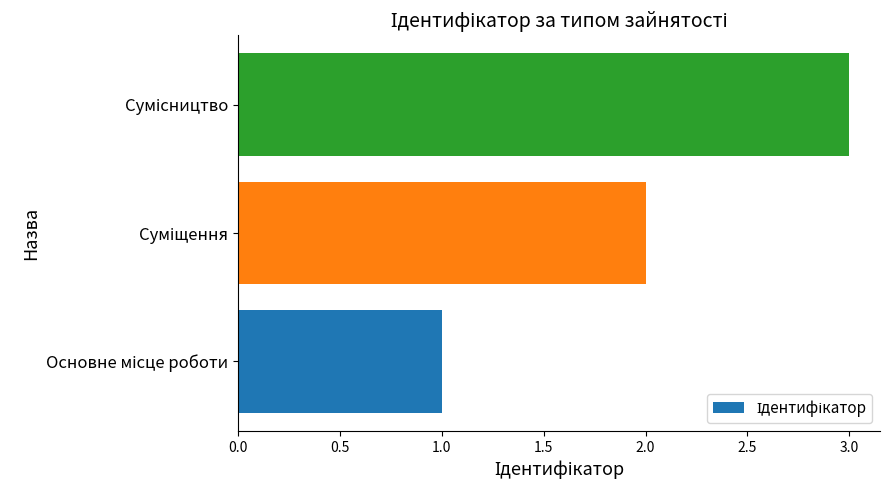

What is the sum of all values?

6